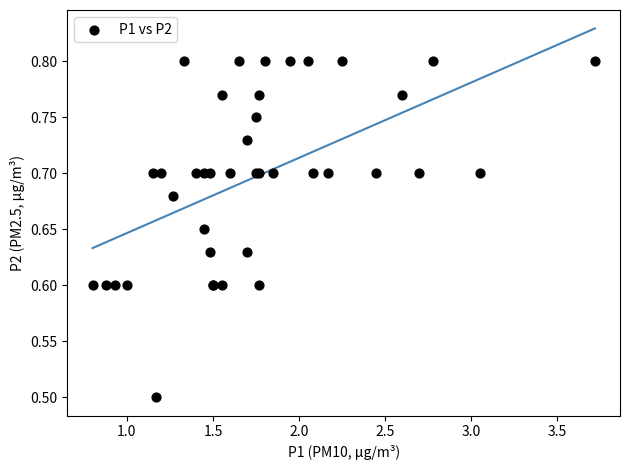

What Y value in the scatter plot is closest to 0?

0.5